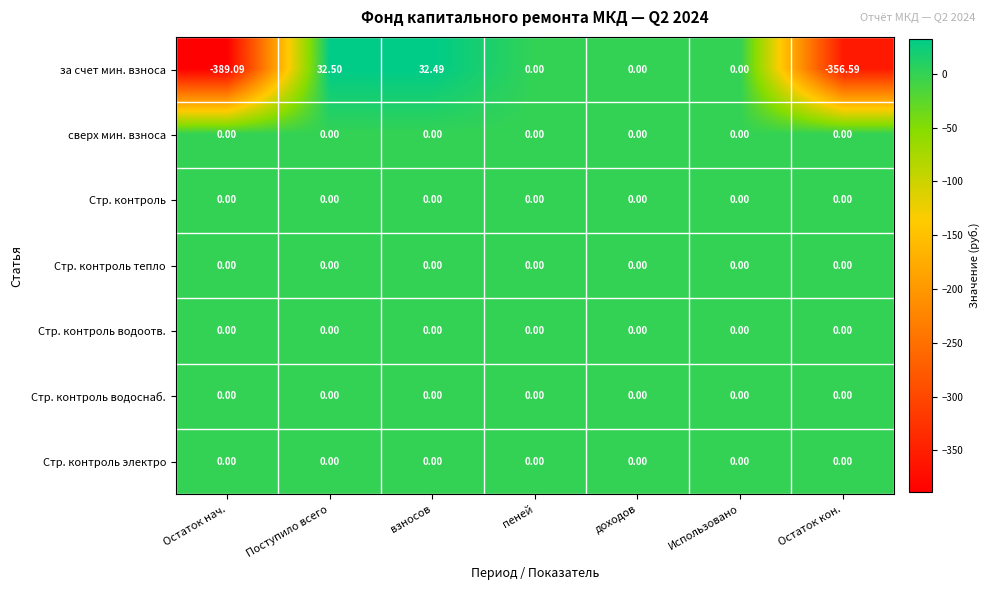

Which series has the widest spread of values?

за счет мин. взноса